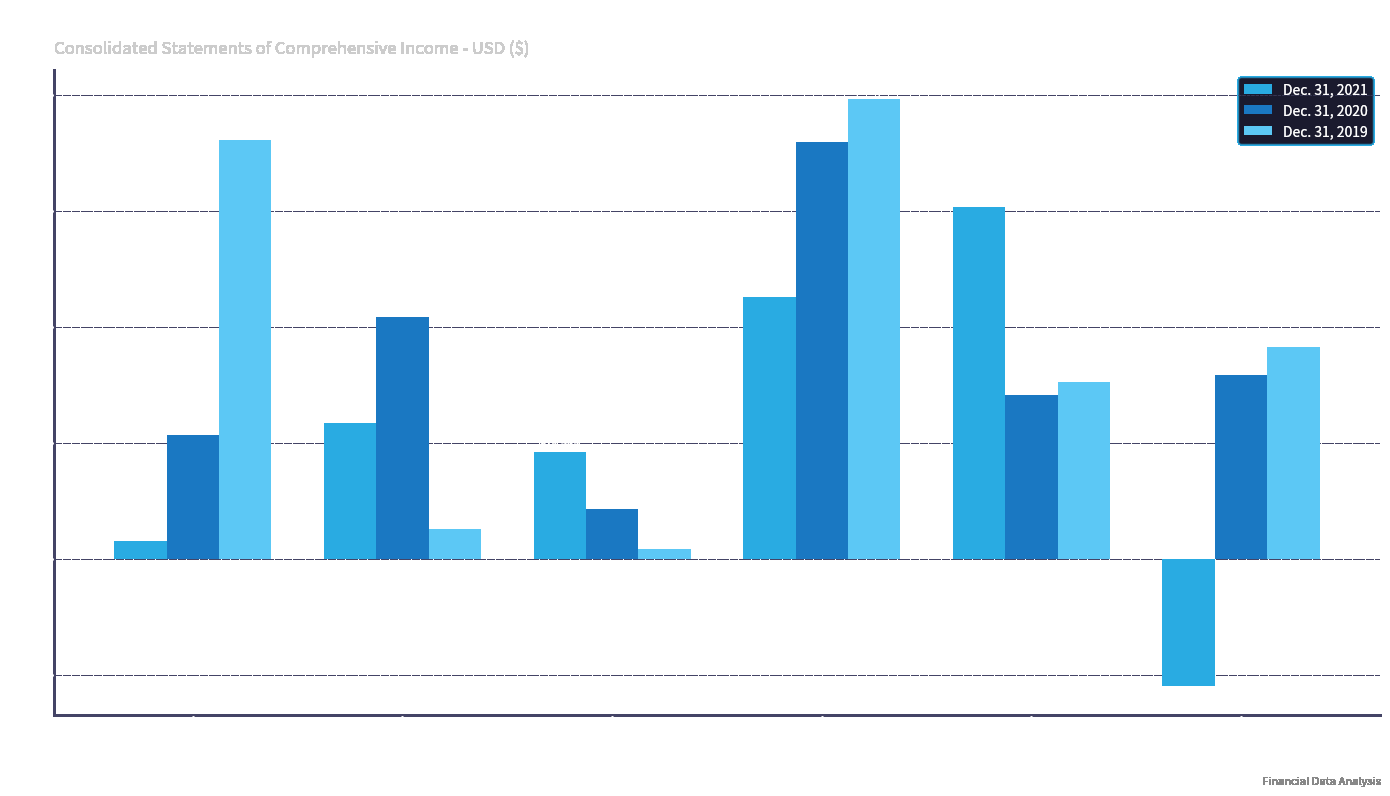

Rank the series at Consumer loan repayment from lowest to highest value.

Dec. 31, 2021, Dec. 31, 2020, Dec. 31, 2019